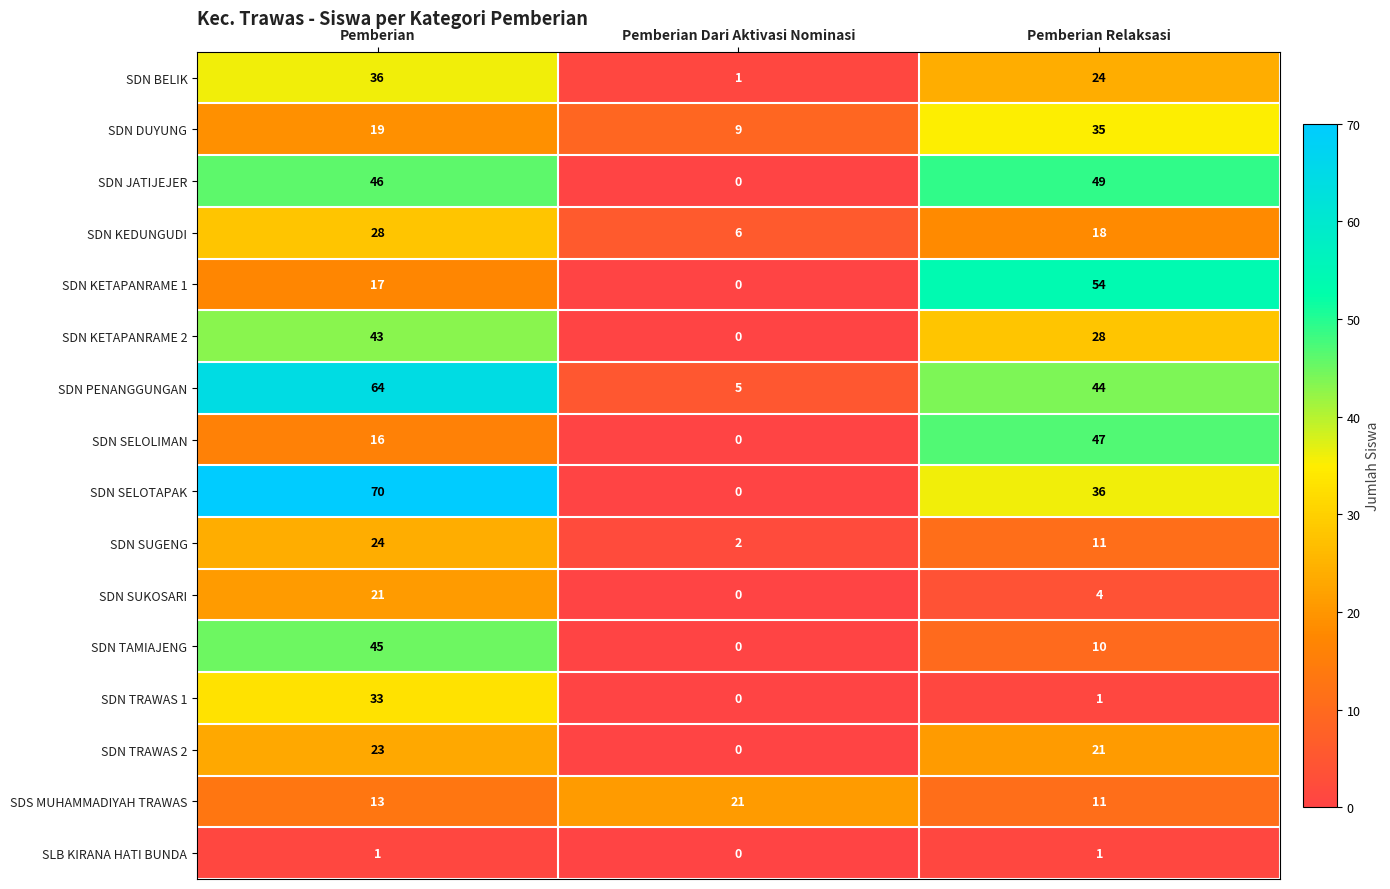

What is the sum of the SDN TRAWAS 1 values at Pemberian and Pemberian Relaksasi?

34